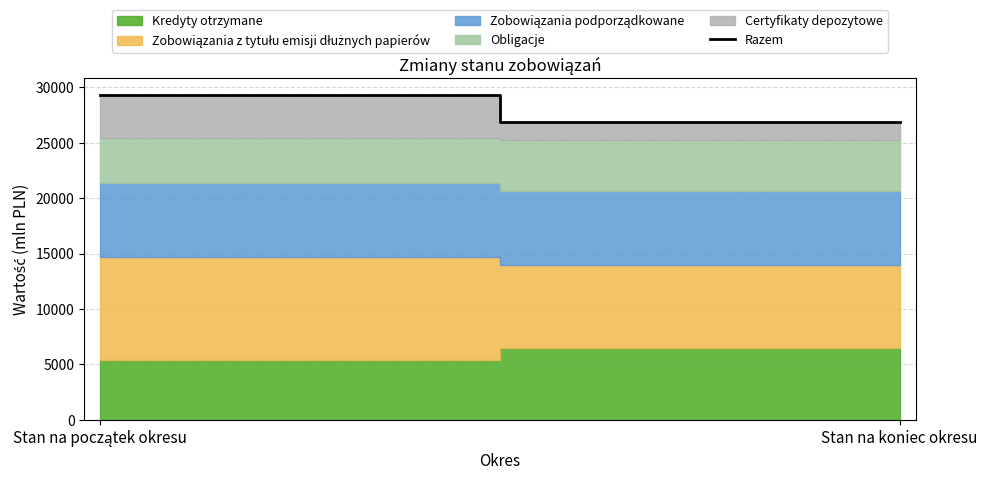

What value does the data have at Stan na koniec okresu, to the nearest 10?

26860